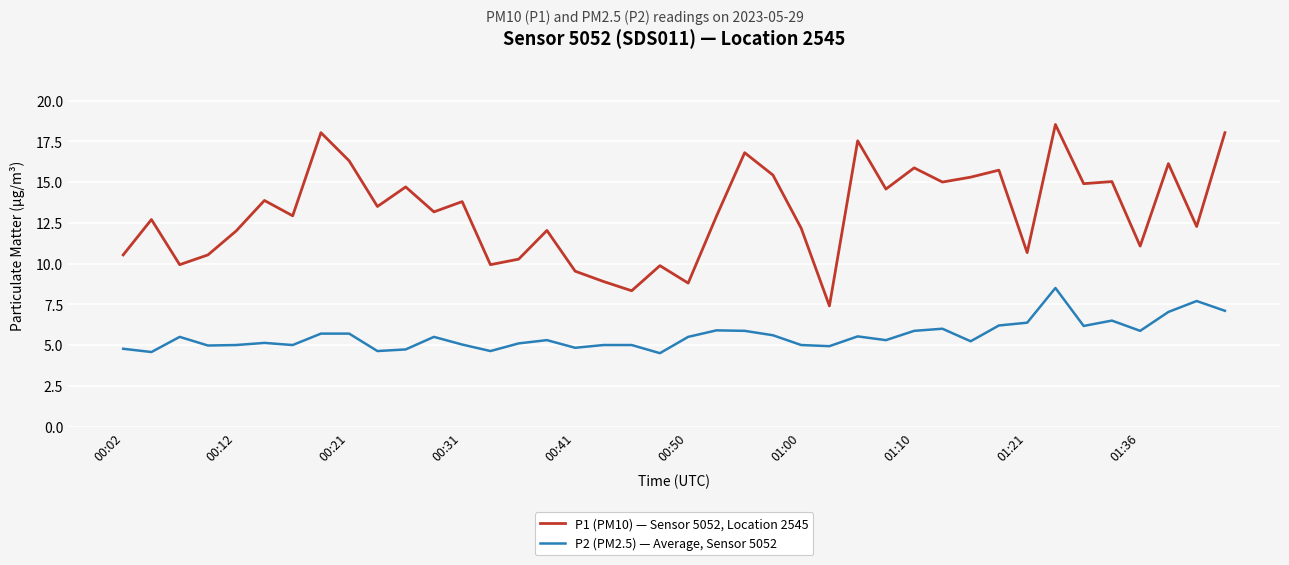

Rank the series by their maximum value, from lowest to highest.

P2 (PM2.5) — Average, Sensor 5052, P1 (PM10) — Sensor 5052, Location 2545